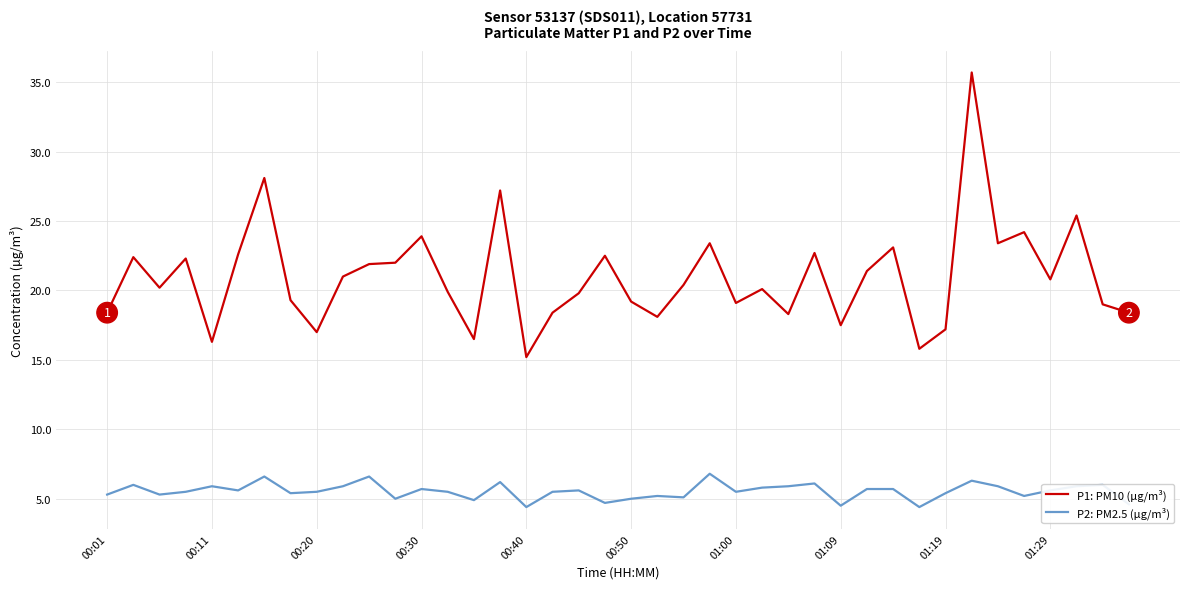

List the series in order of their overall mean, highest first.

P1: PM10 (µg/m³), P2: PM2.5 (µg/m³)